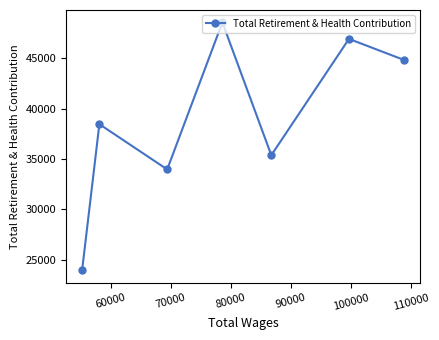

What is the greatest value displayed?

48542